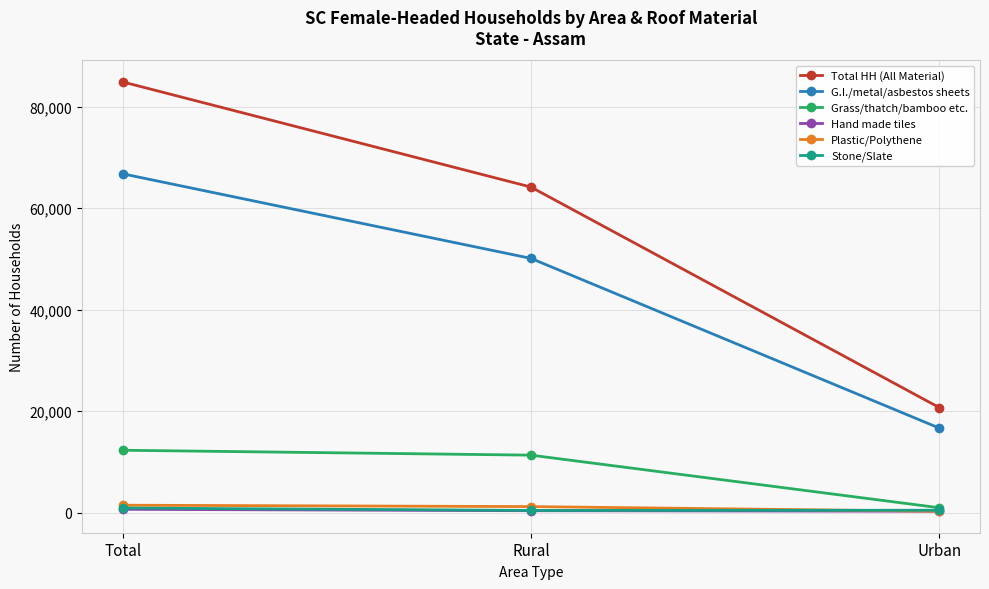

Between Rural and Urban, which series saw the biggest shift?

Total HH (All Material)